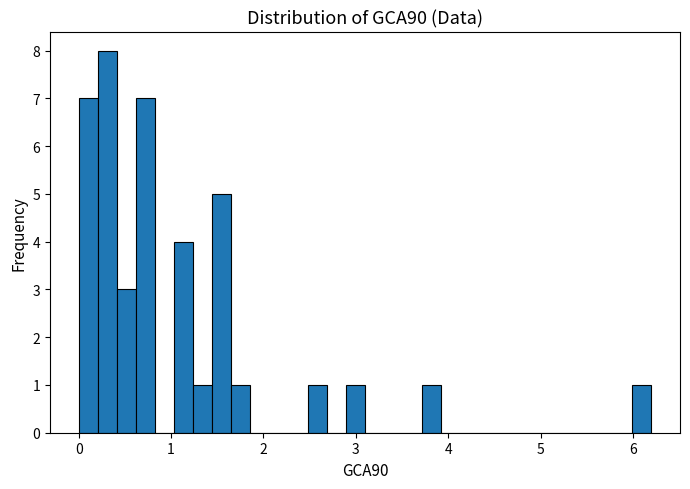

Read against the x-axis, roughly where is the centre of the tallest bar?

0.3